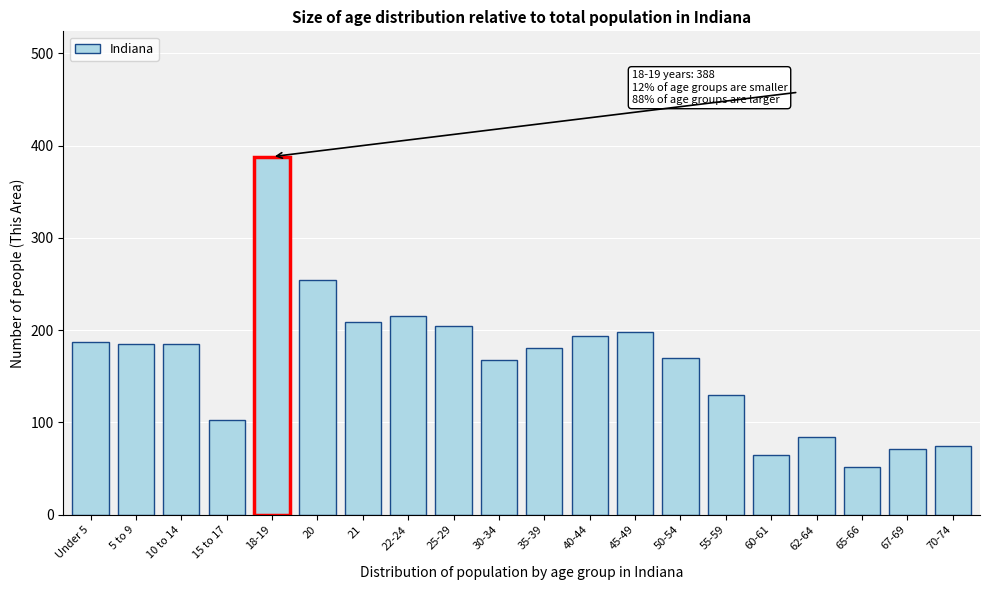

What is the ratio of the value at 45-49 to the value at 25-29?

1.0